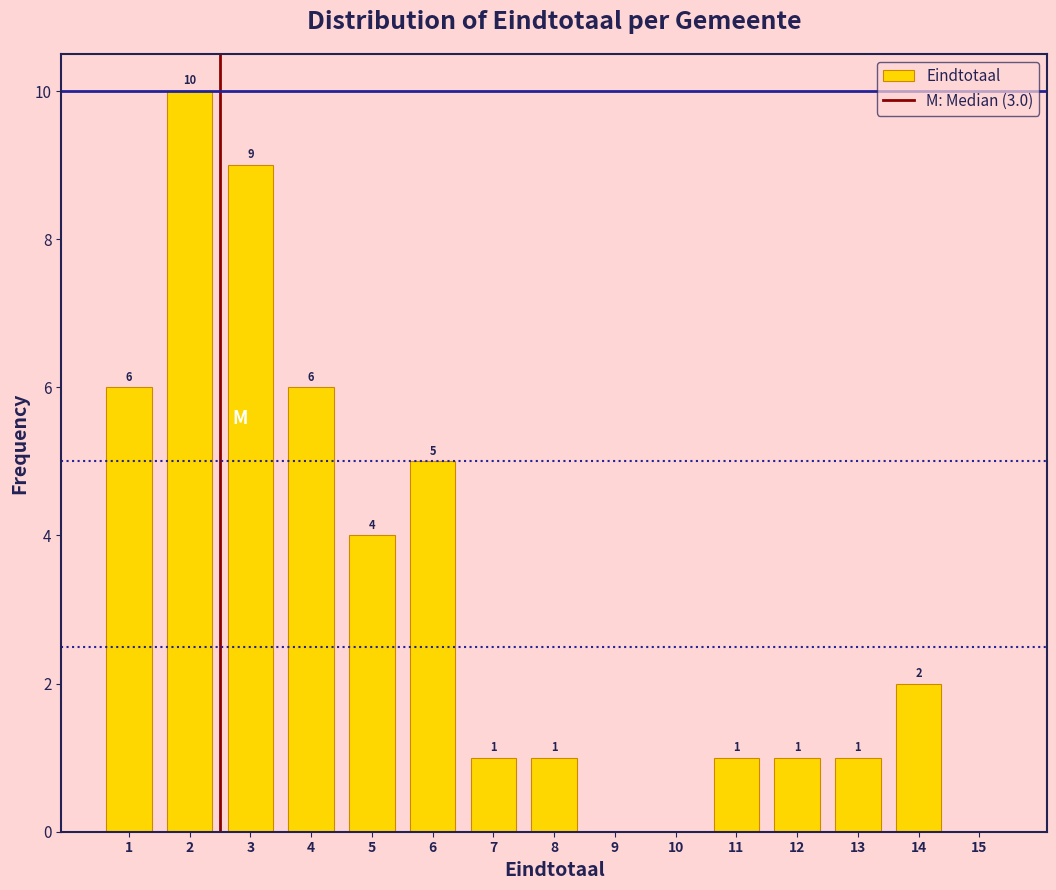

Reading left to right, transcribe all the data shown in this chart.

1=6	2=10	3=9	4=6	5=4	6=5	7=1	8=1	9=0	10=0	11=1	12=1	13=1	14=2	15=0